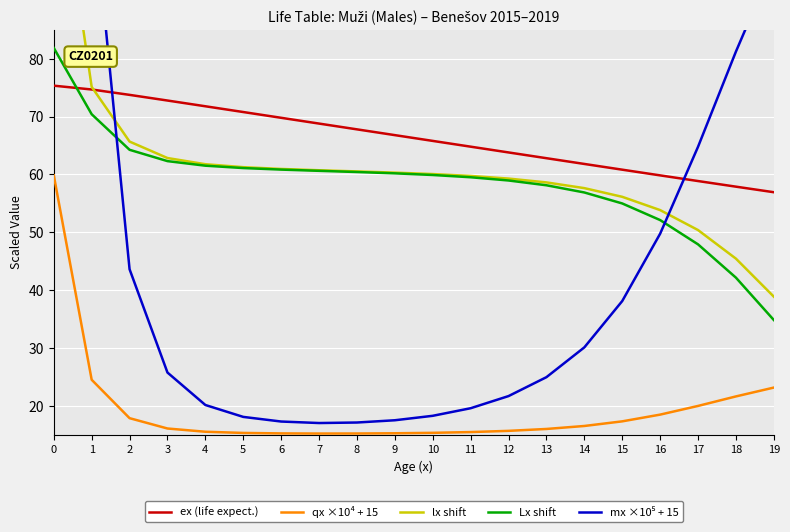

What is the sum of all ex (life expect.) values?

1325.7